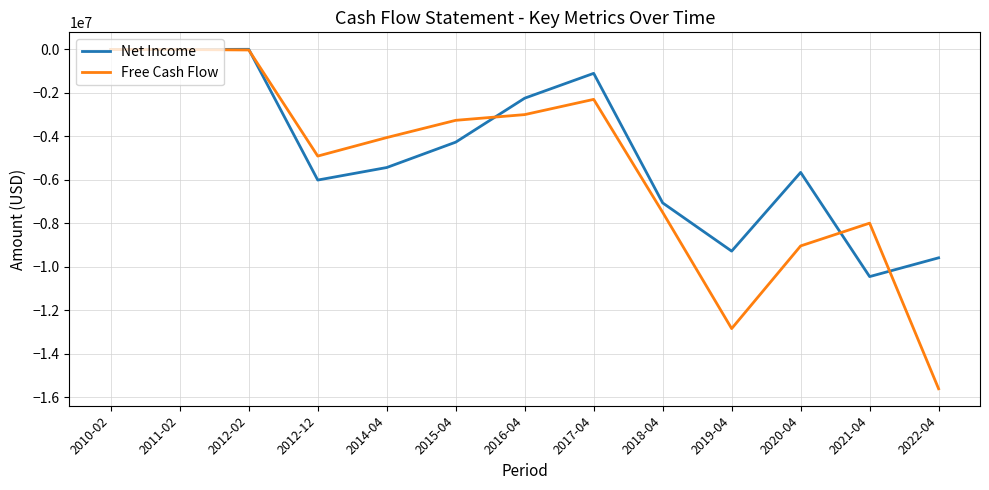

Is the value of Net Income at 2012-12 greater than the value of Free Cash Flow at 2019-04?

Yes